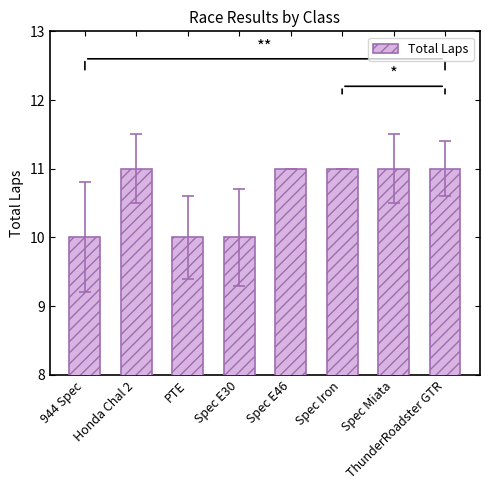

What position from the left is Spec E30?

4